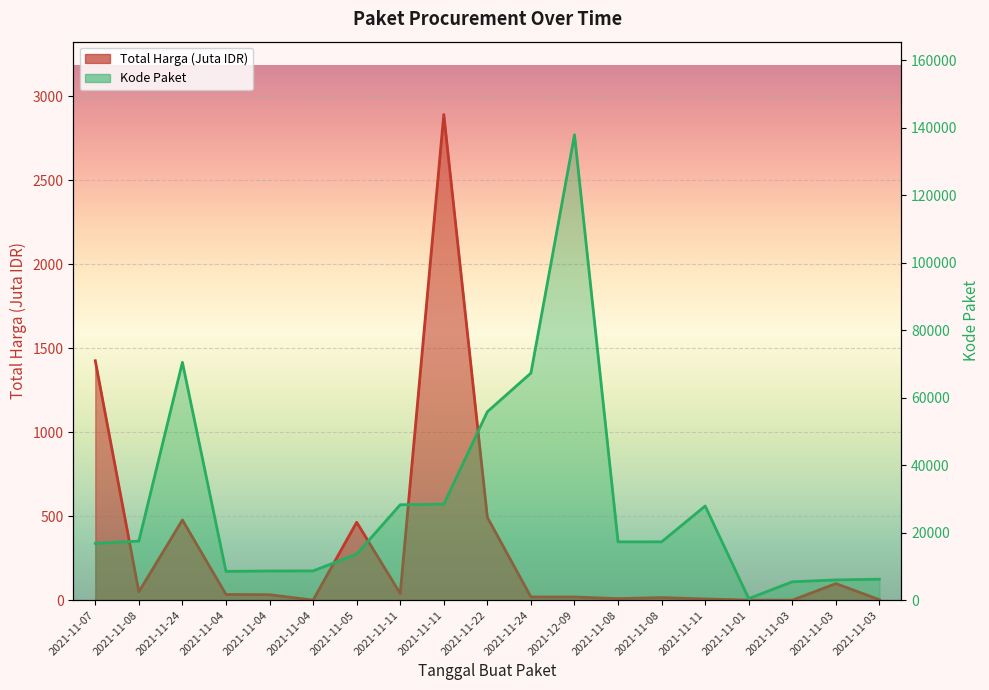

Where is the first local maximum for Kode Paket?

2021-11-24